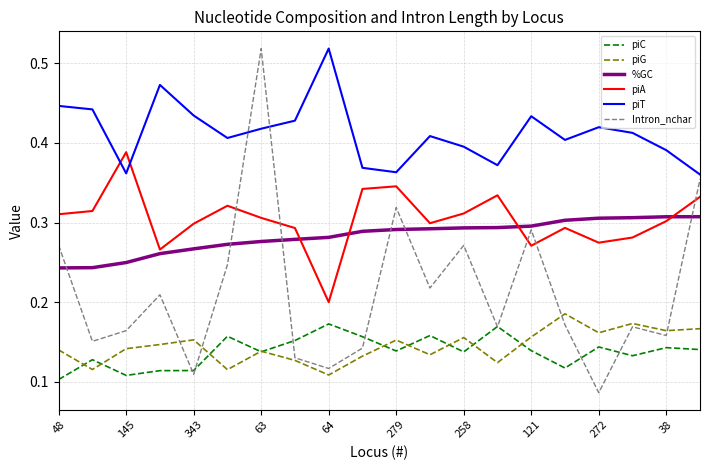

True or false: piC and piT cross at least once.

False